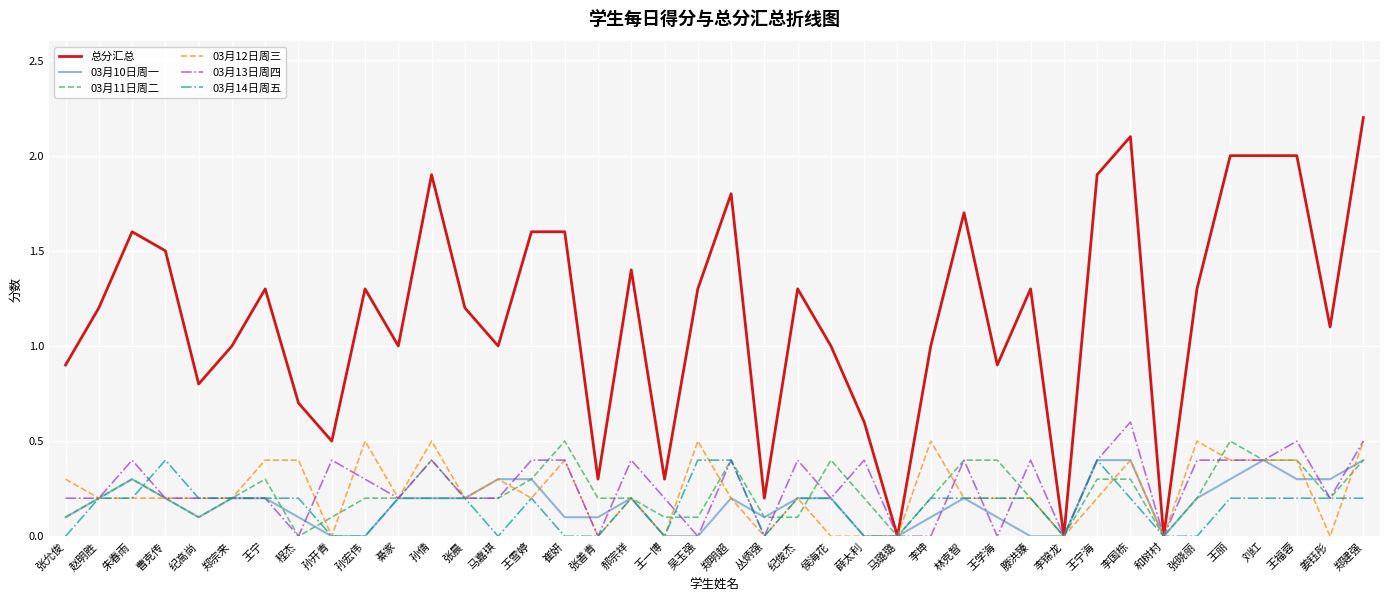

What is the spread (max minus min) of values at 王福蓉?

1.8